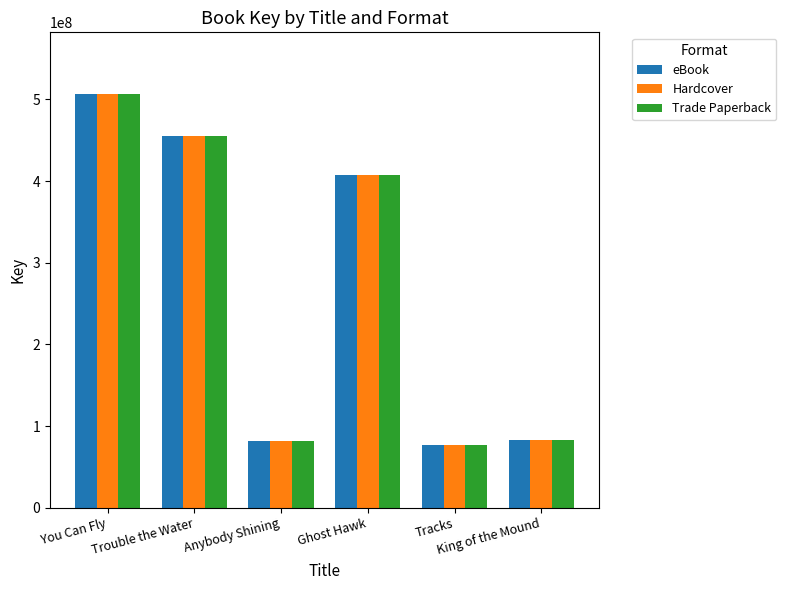

What is the value of the Trade Paperback bar at the 6th from the left?

82619587